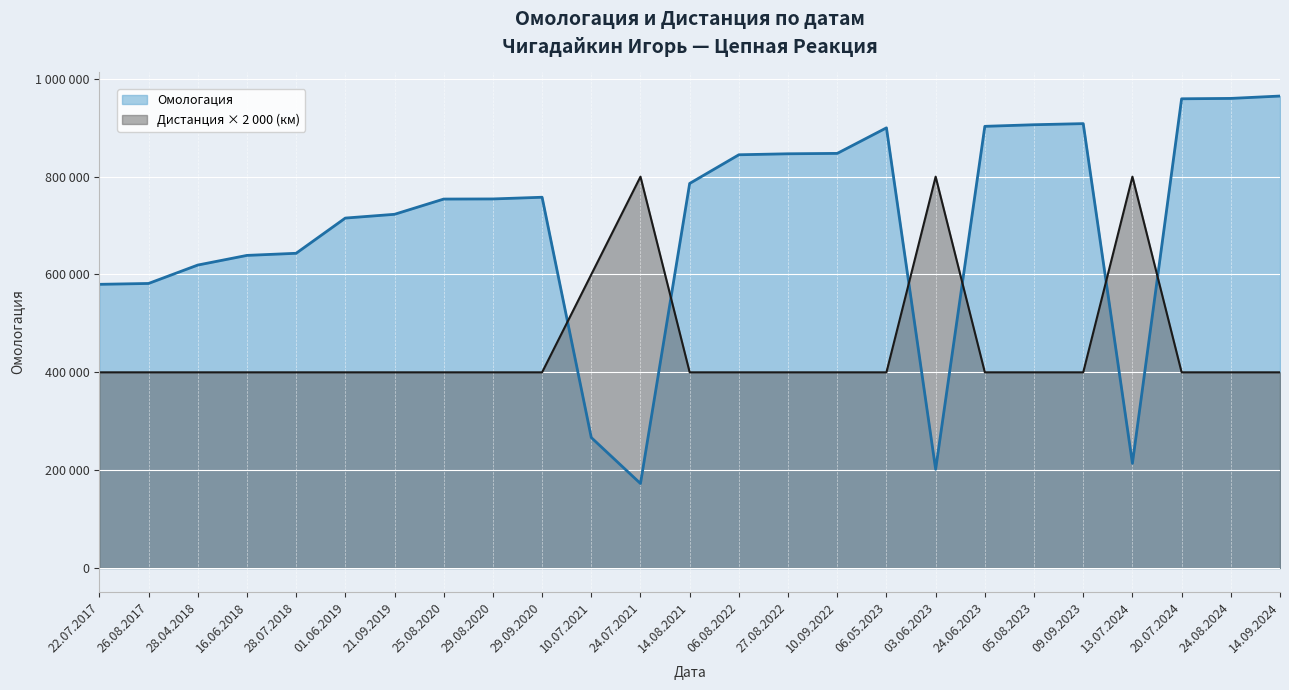

What position from the left is 22.07.2017?

1